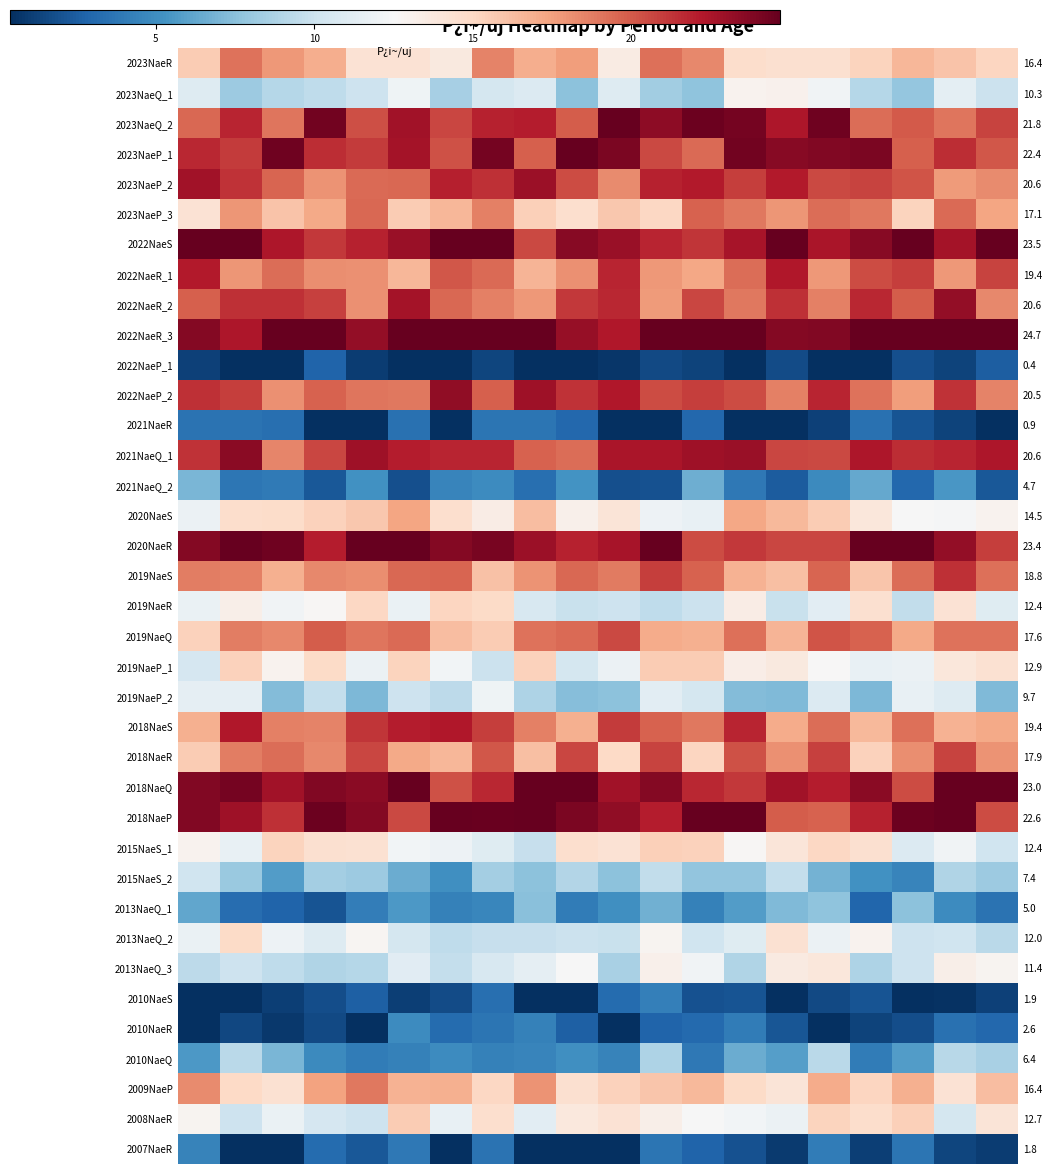

Which series has the largest total across all categories?

2022NaeR_3